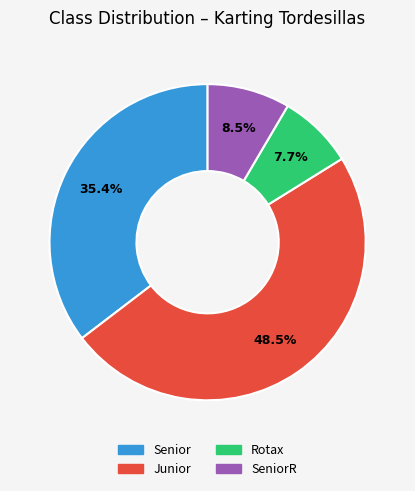

How many segments does this pie chart have?

4